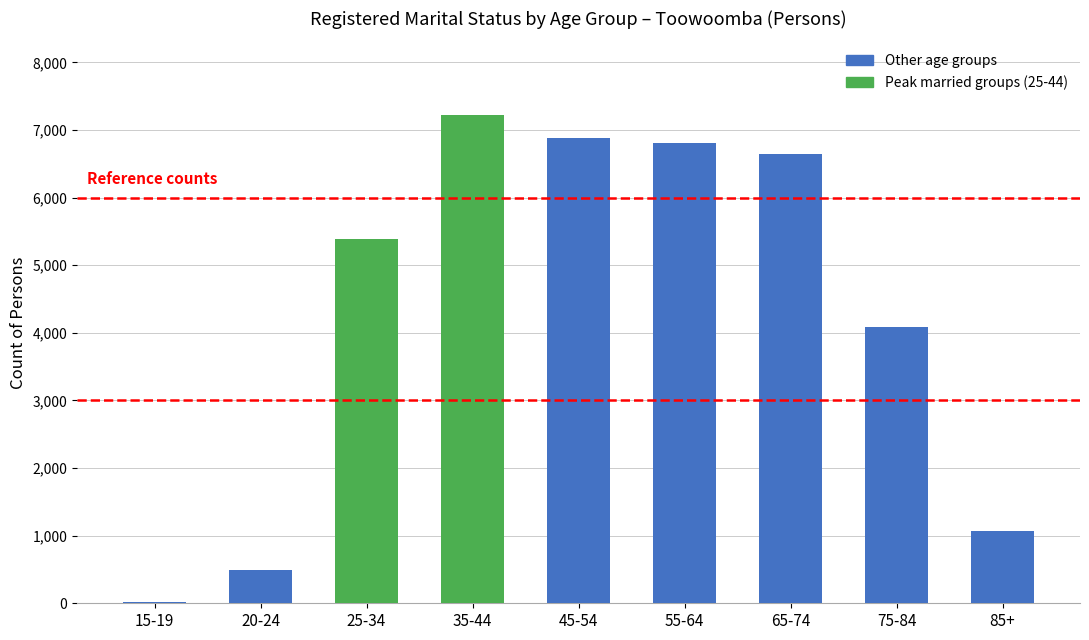

Is it true that the value at 85+ is 1068?

True